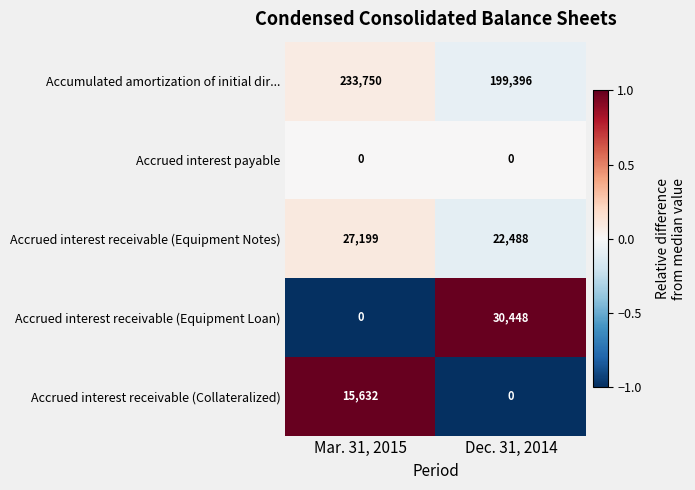

What is the smallest value displayed?

0